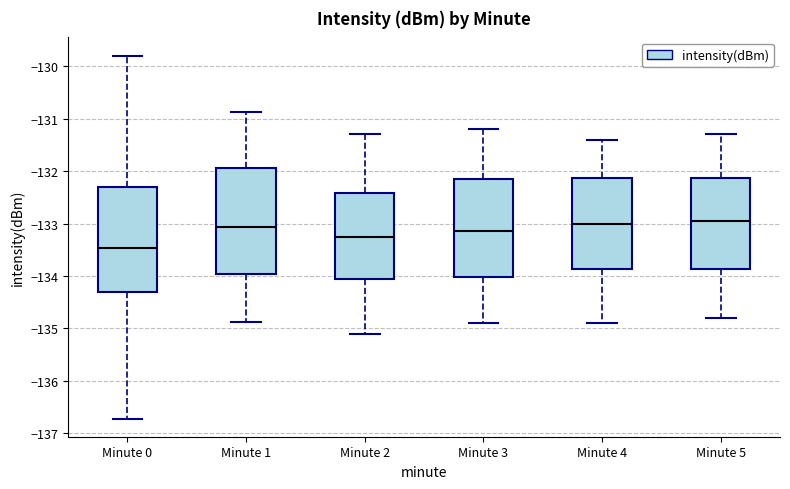

Where does the lower whisker of the box for Minute 3 end on the y-axis? The values are not printed on the chart, so give them approximately, as read against the axis.

-134.9